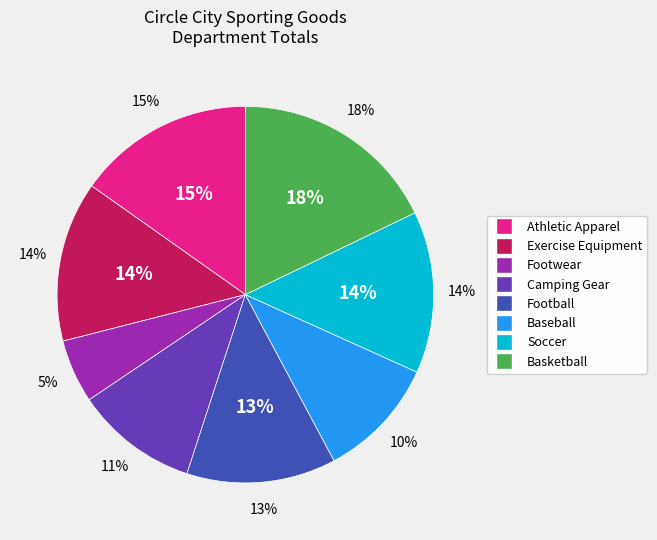

How much of the chart is everything except Exercise Equipment?

86.2%